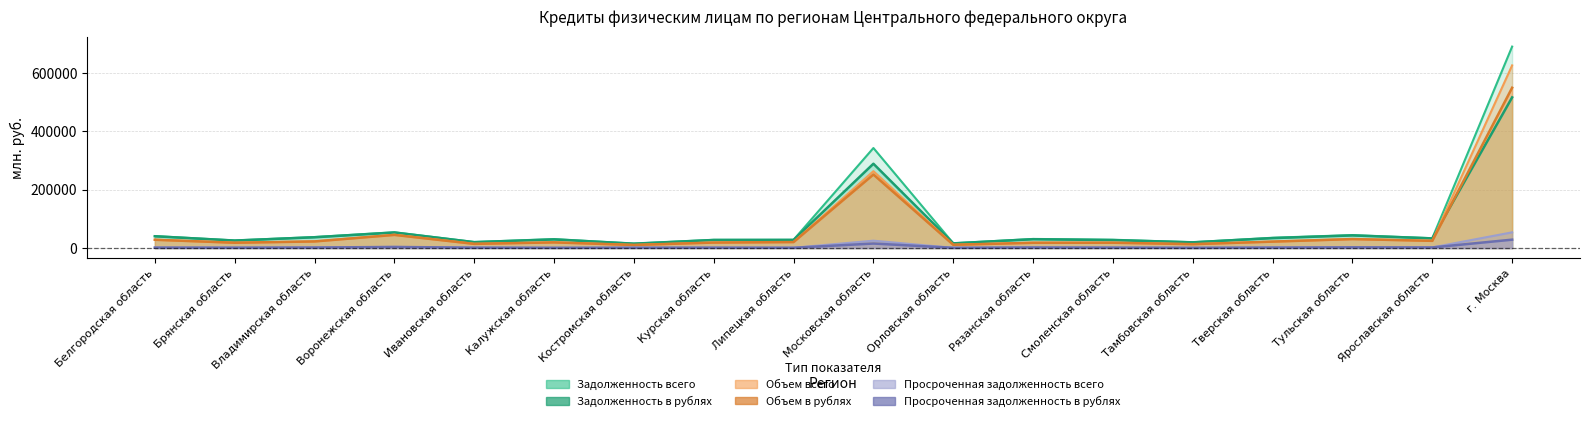

What value does the Просроченная задолженность всего series have at Рязанская область, to the nearest 10?

1970